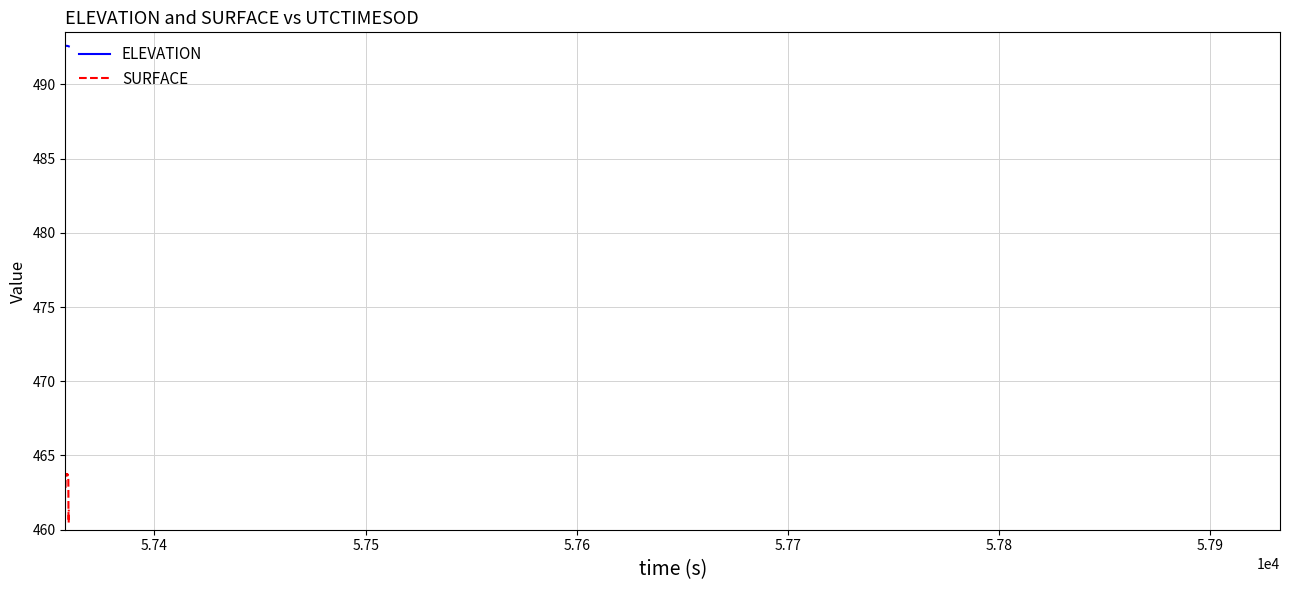

What is the maximum value for ELEVATION?

492.6